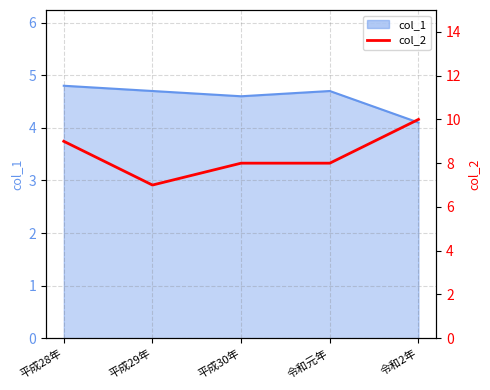

Count the number of categories in the chart.

5